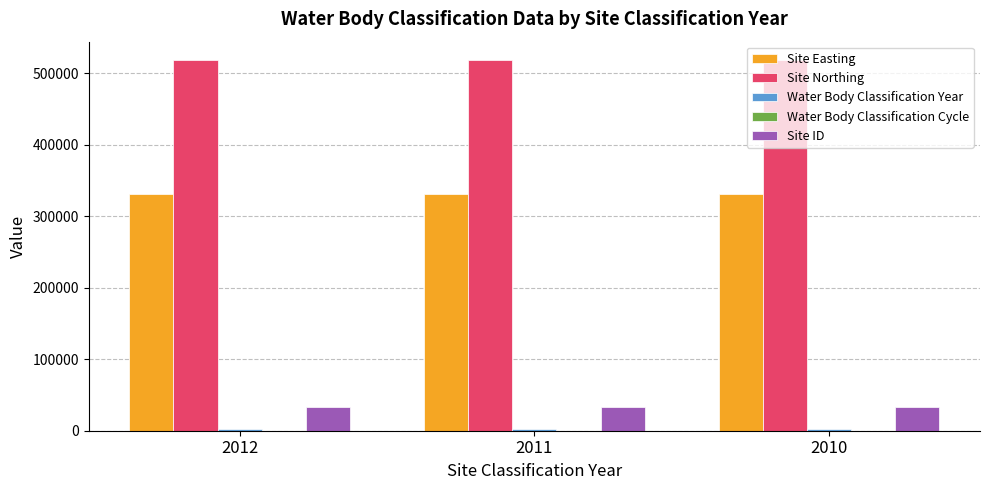

What is the maximum value for Site ID?

32935